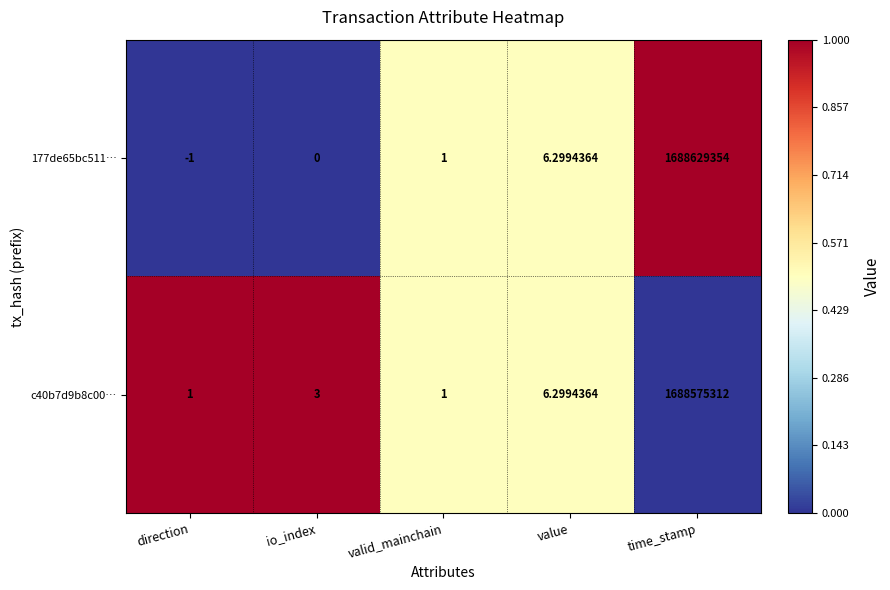

Is the value of c40b7d9b8c00… at io_index greater than the value of 177de65bc511… at time_stamp?

No